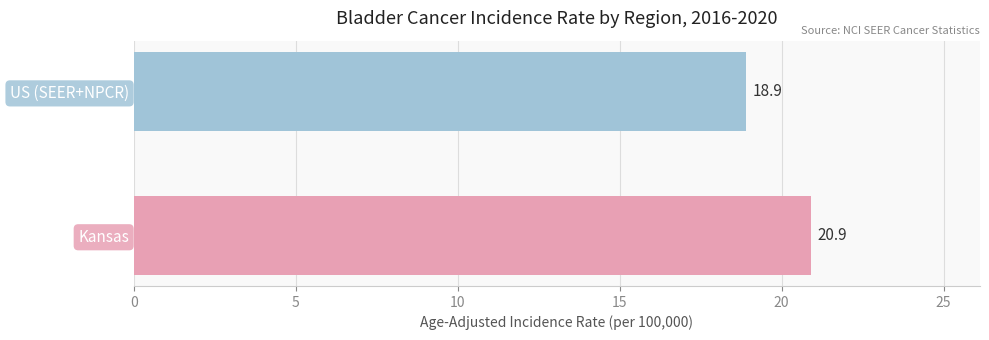

Are the bars horizontal?

Yes